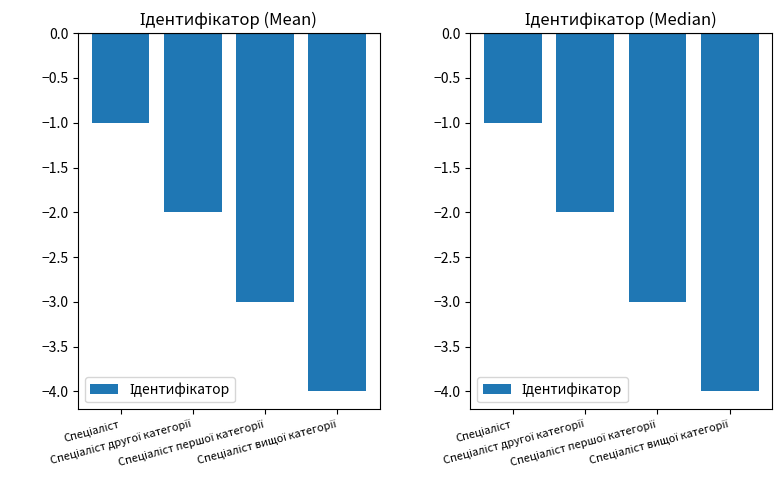

The chart shows a value of -4 at Спеціаліст вищої категорії. True or false?

True